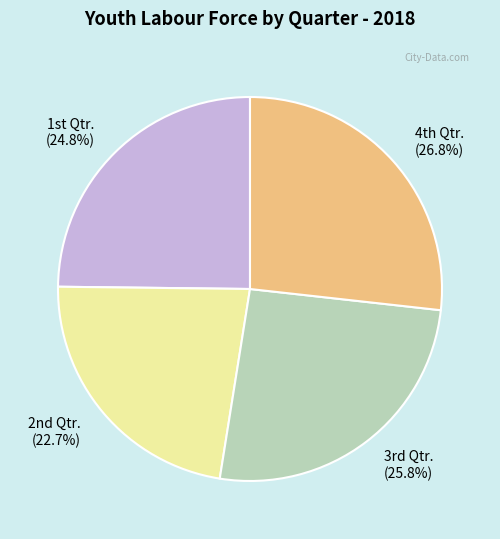

Which category has the smallest portion of the pie?

2nd Qtr.